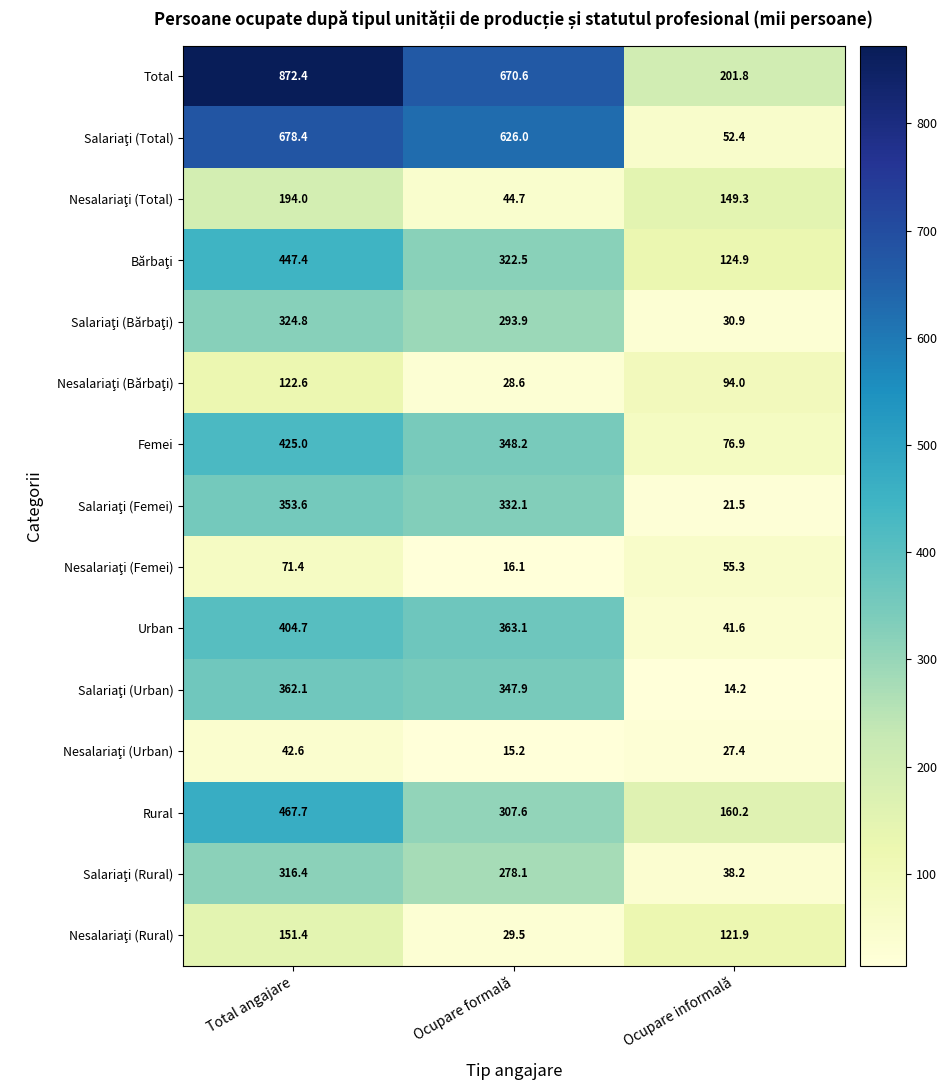

True or false: Total has a value of 459.2 at Ocupare formală.

False